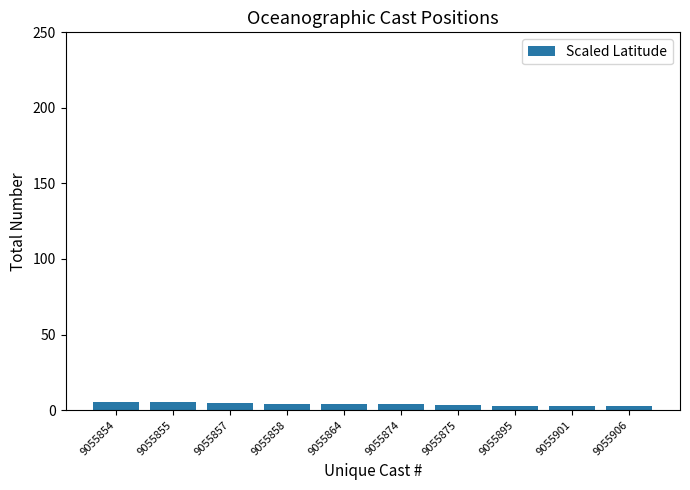

At which label does the data first exceed 4?

9055854